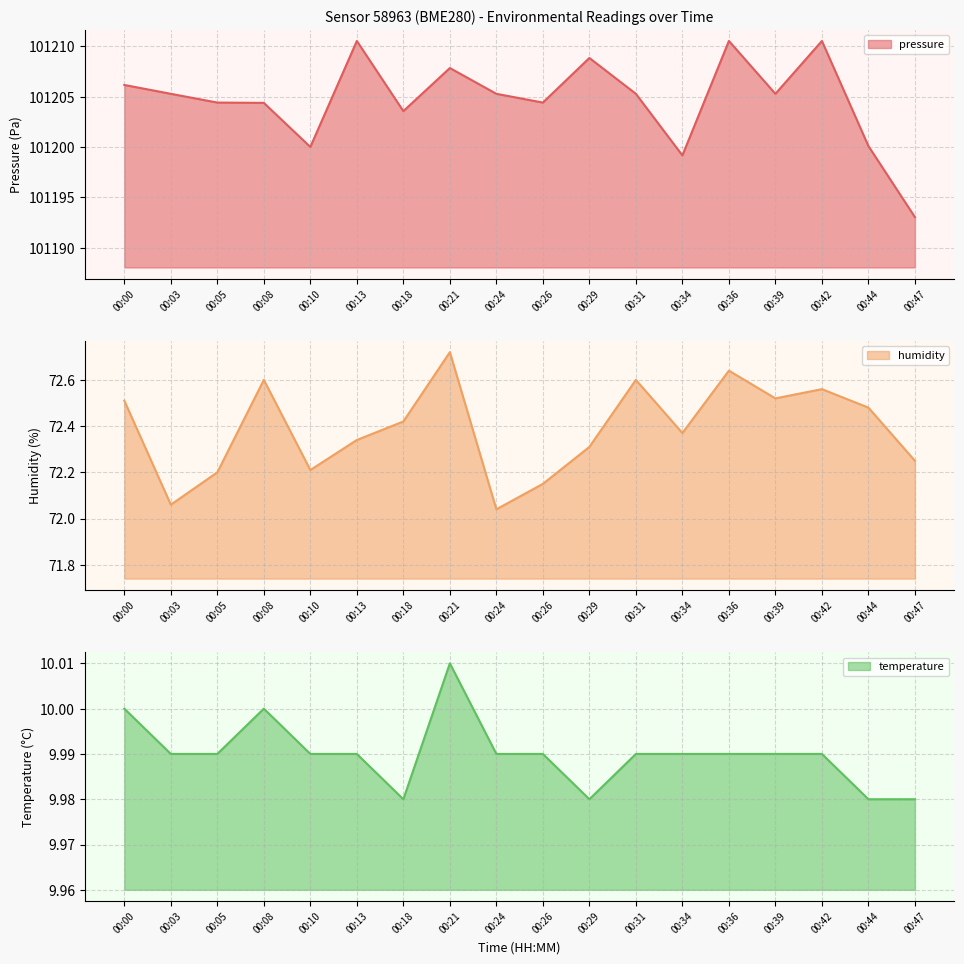

Which category has the lowest value in the humidity series?

00:24